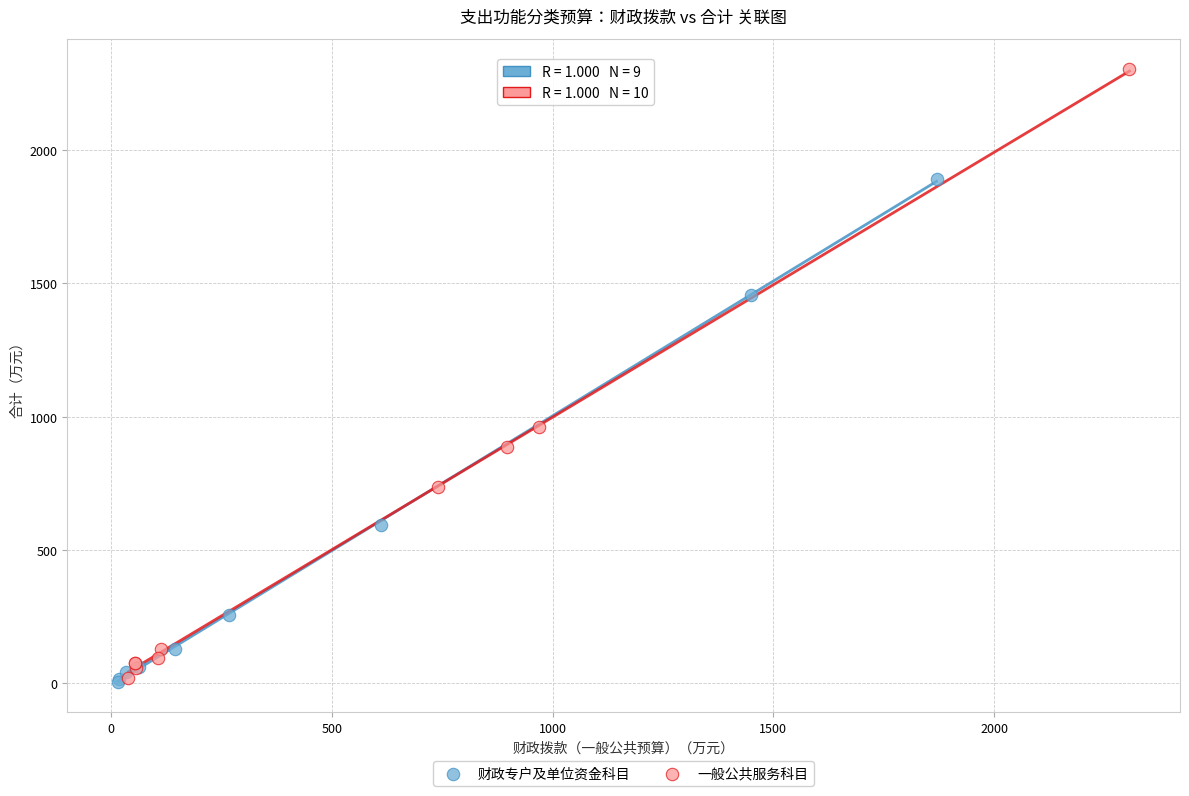

Which series contains the highest Y value?

一般公共服务科目